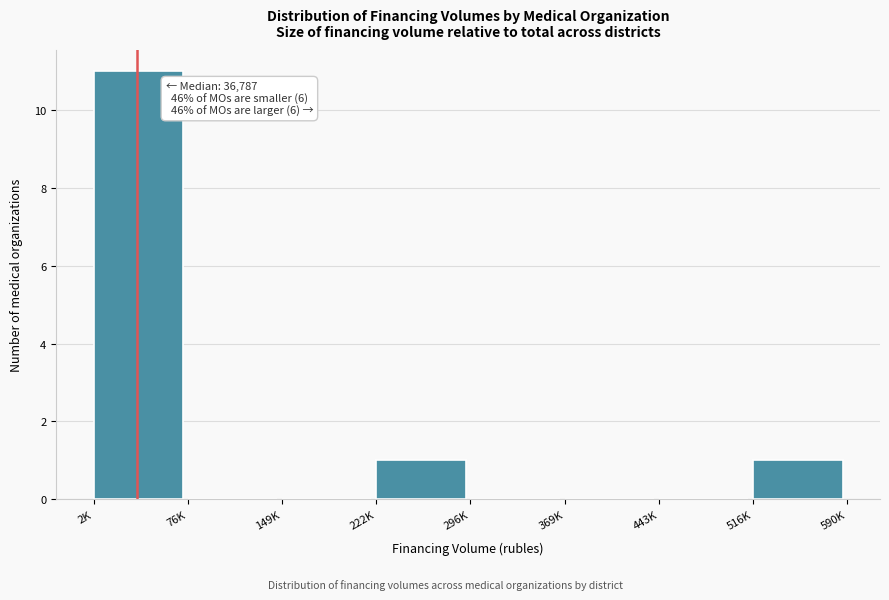

Reading left to right, what are all the values shown in this chart?

2K=11	76K=0	149K=0	222K=1	296K=0	369K=0	443K=0	516K=1